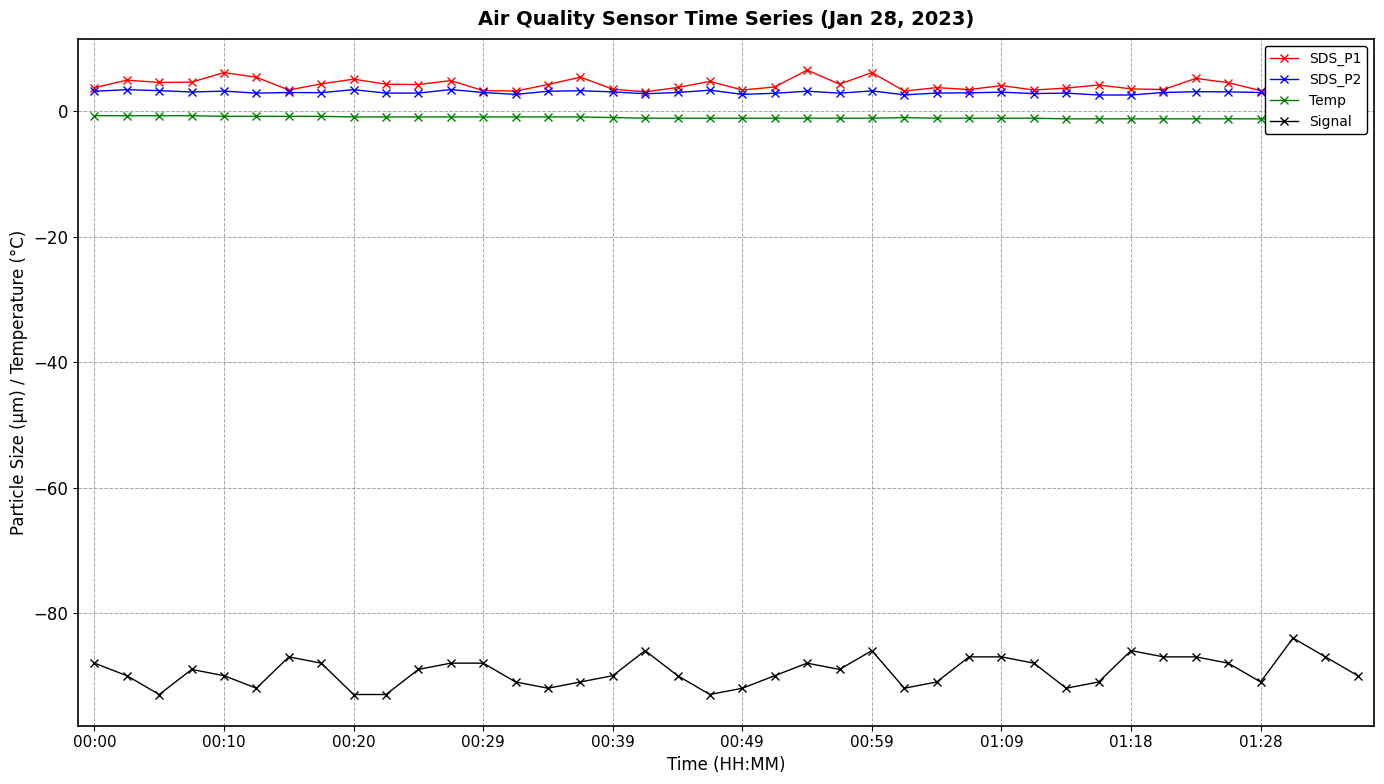

True or false: SDS_P1 and Signal intersect in this chart.

False